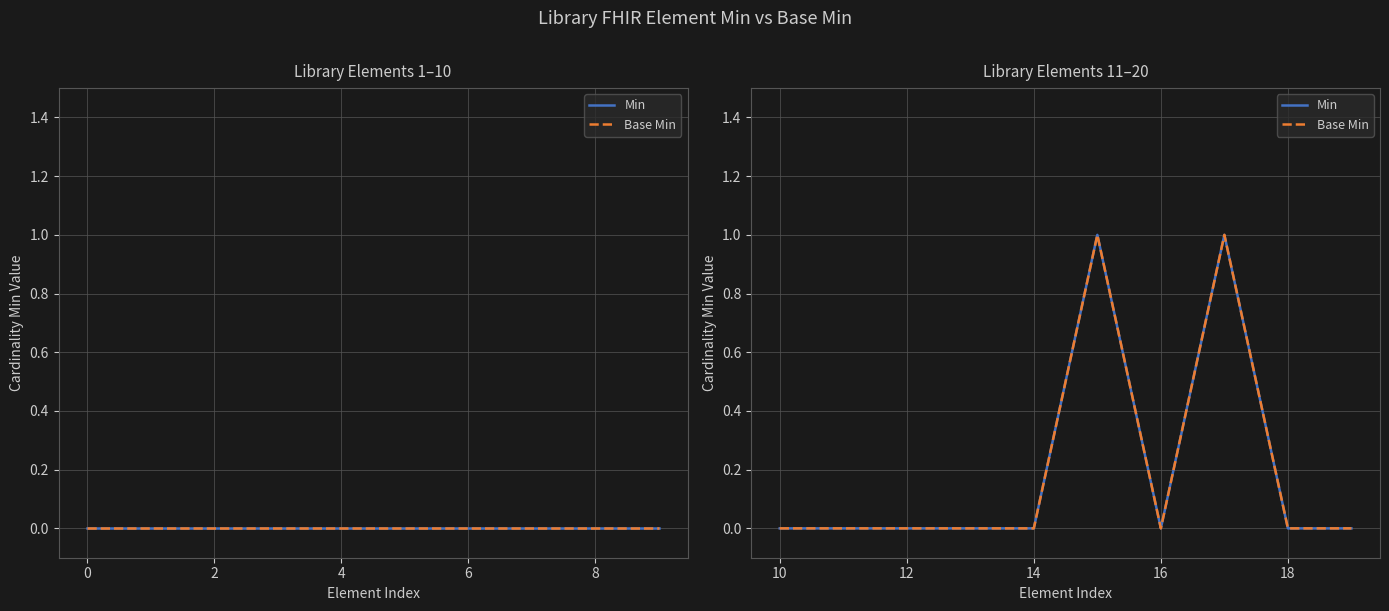

True or false: Min and Base Min cross at least once.

False